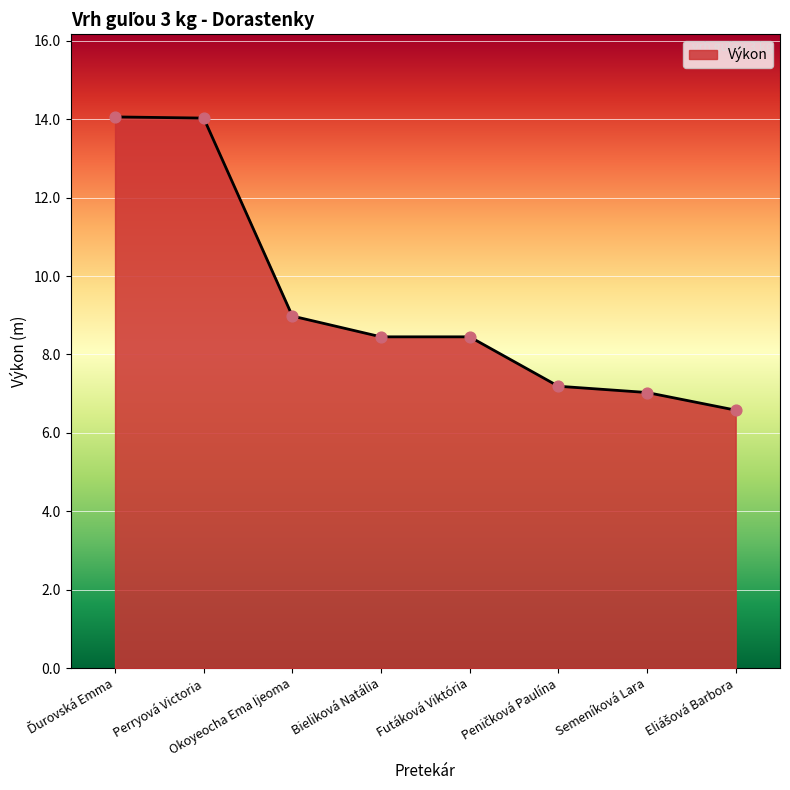

What is the ratio of the value at Semeníková Lara to the value at Okoyeocha Ema Ijeoma?

0.8